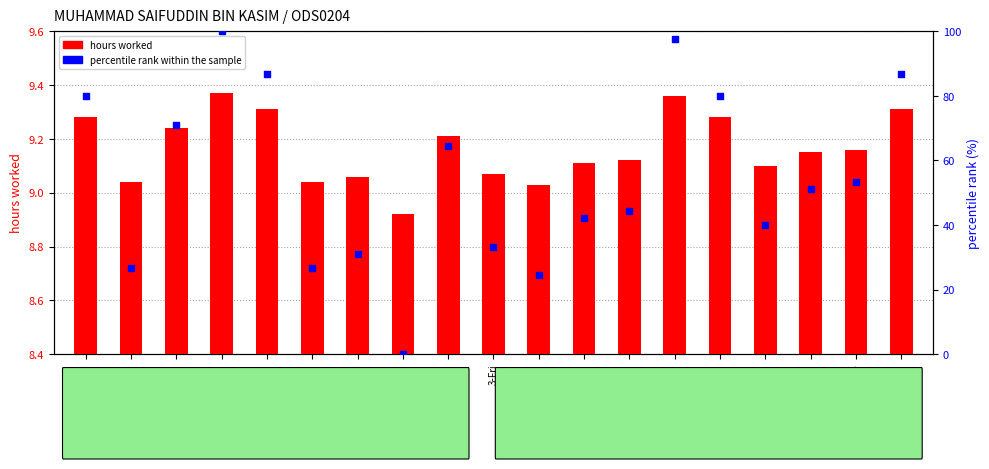

Which series has the largest total across all categories?

percentile rank within sample